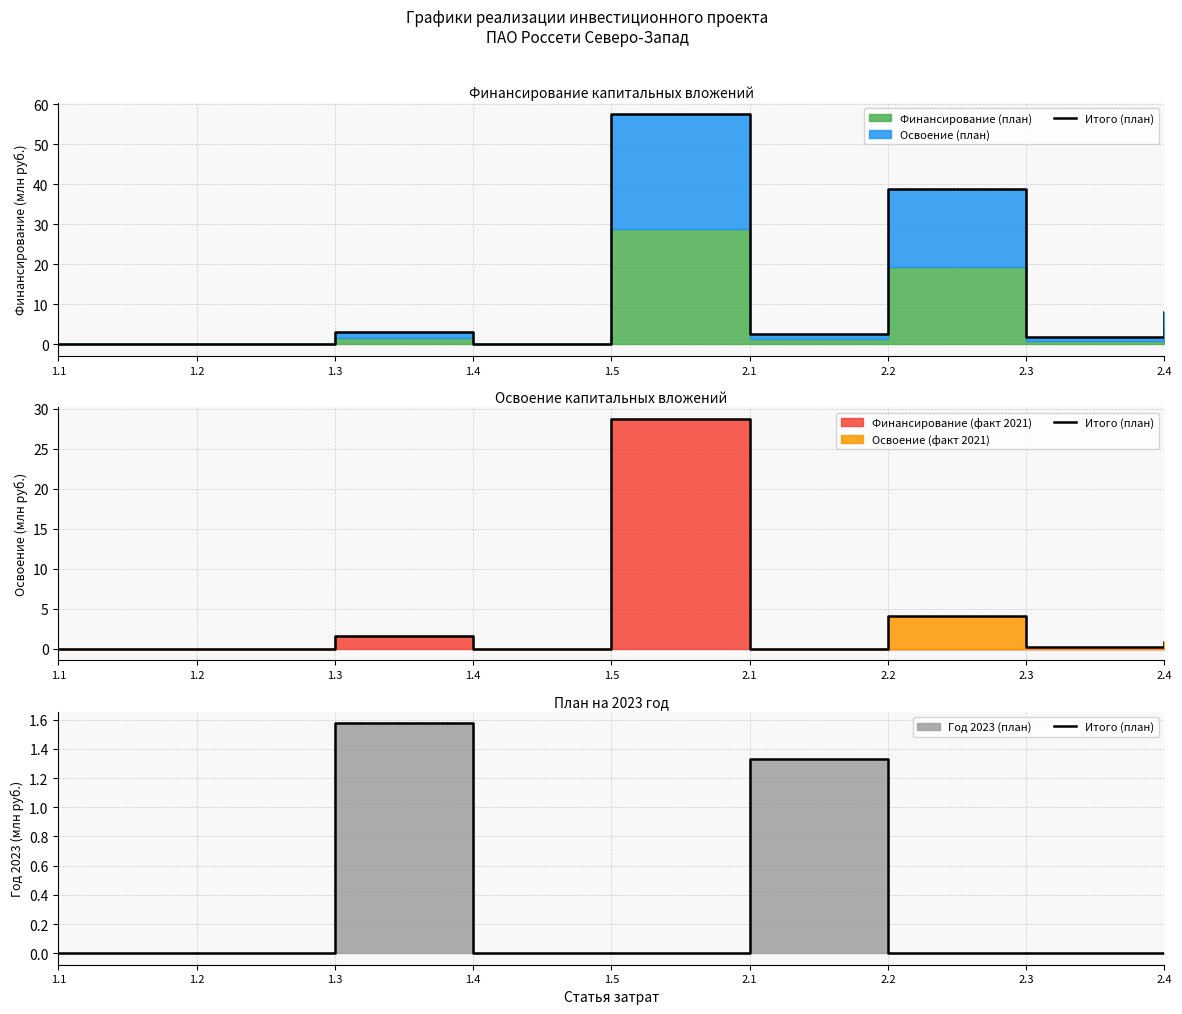

How many interior local peaks (higher than both neighbors) does the data have?

2